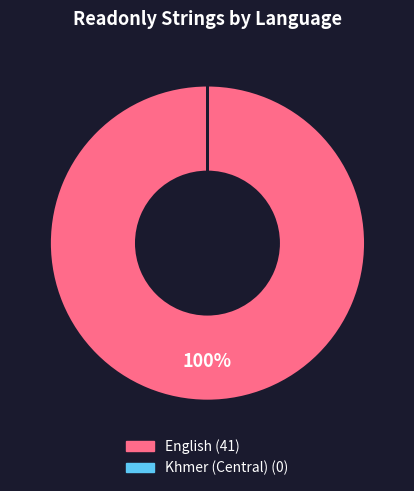

To the nearest percent, what is the average slice percentage?

50%